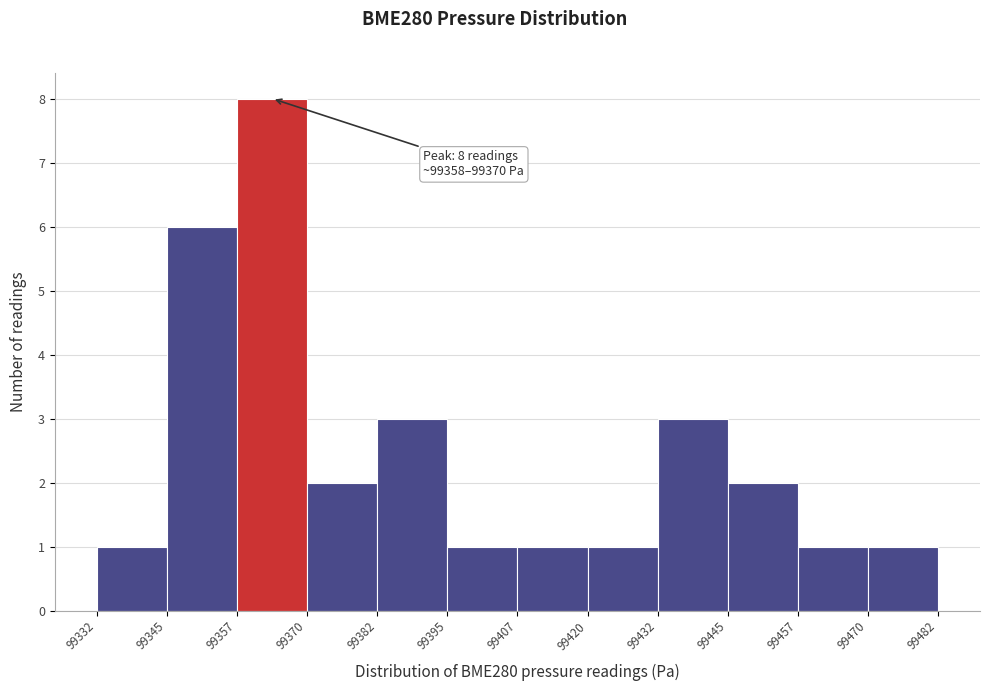

Over which range of the x-axis is the bar tallest?

99357 to 99370